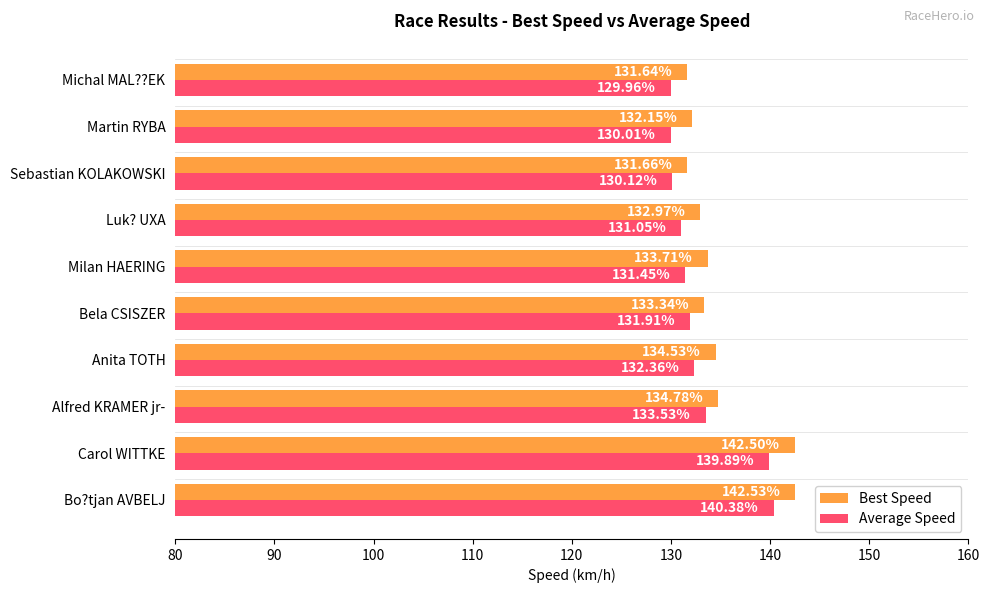

What is the average value of the Best Speed series?

135.0